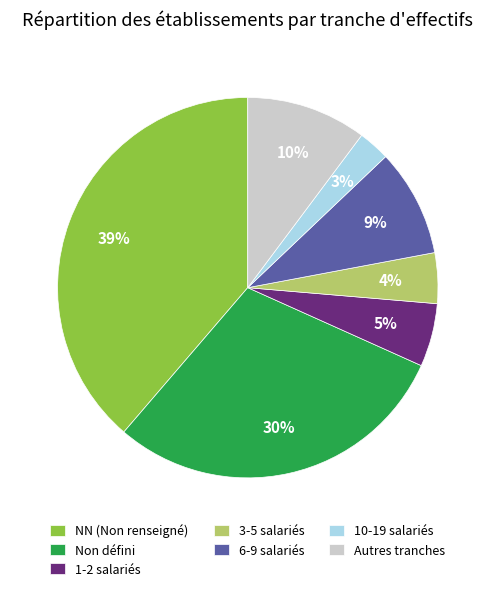

What is the largest slice in the pie chart?

NN (Non renseigné)